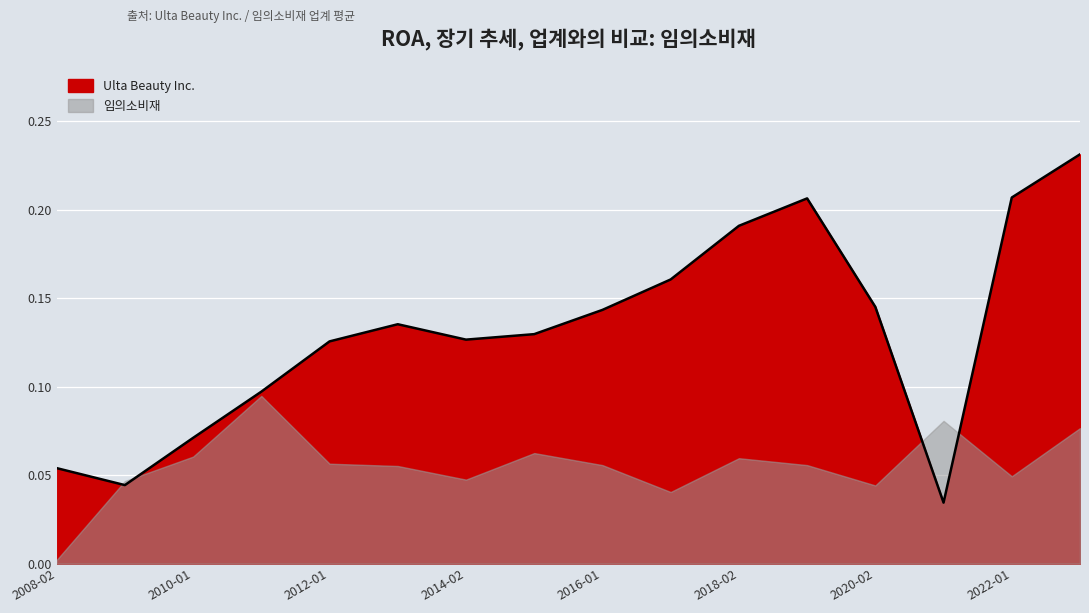

The chart shows a value of 0.1 at 2012-01. True or false?

True